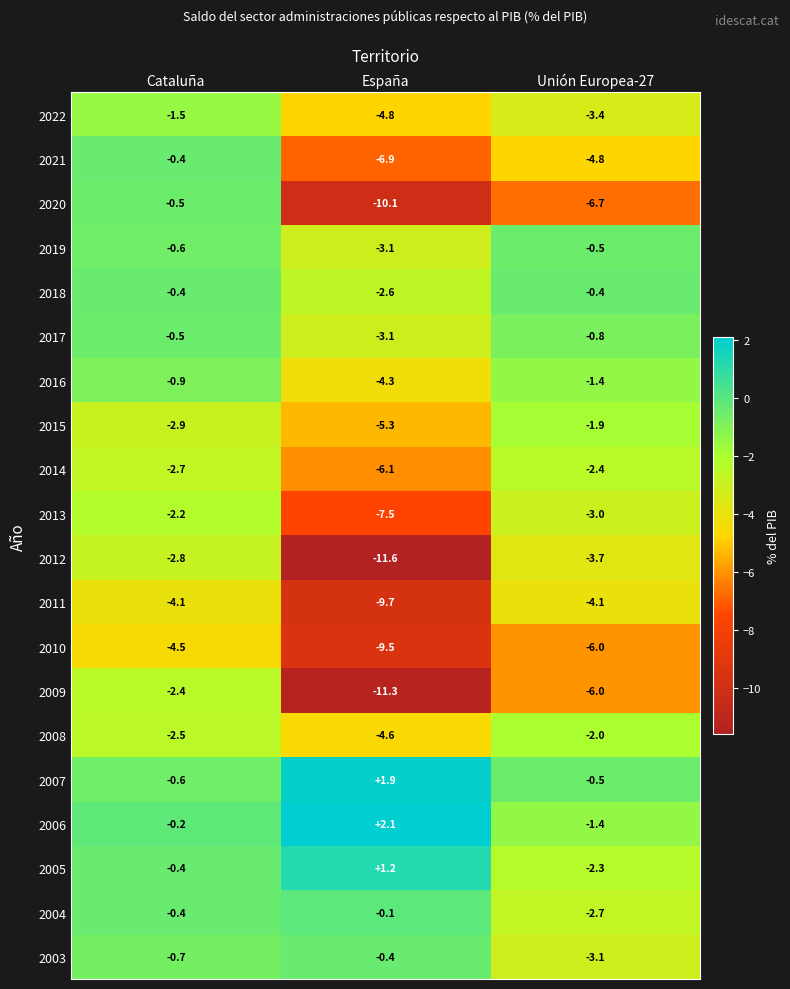

The 2003 series shows -0.4 at España. True or false?

True